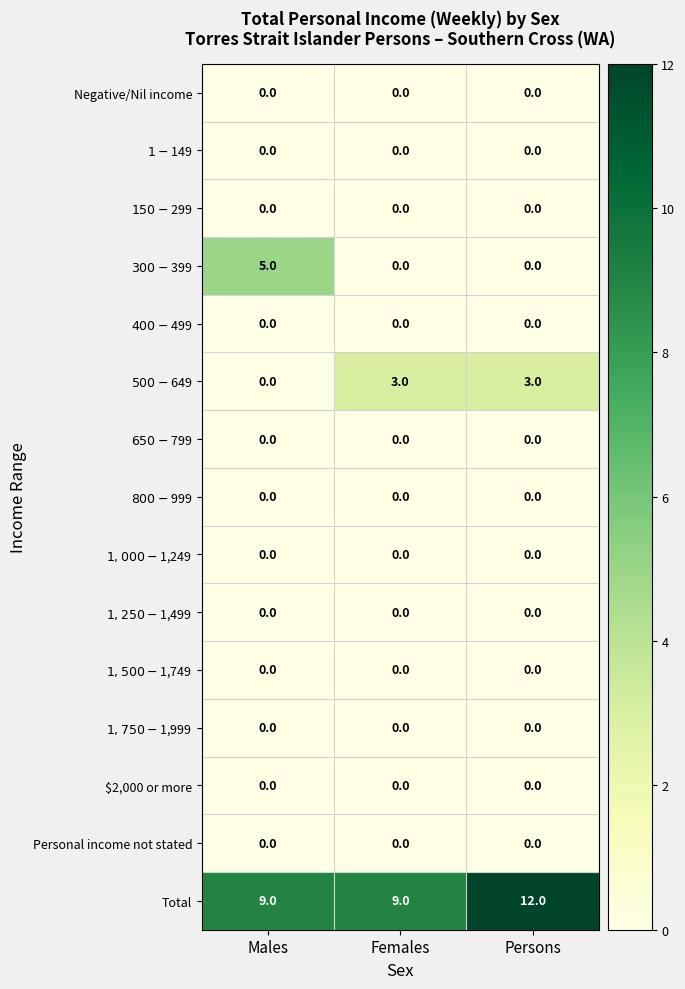

Which series has the largest range (max minus min)?

$300-$399